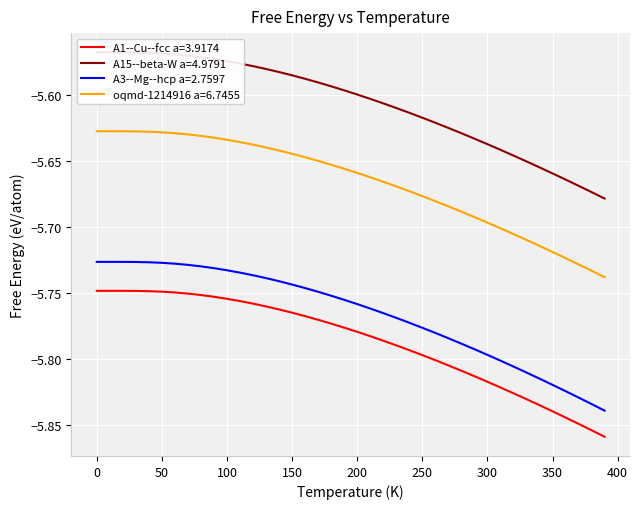

True or false: oqmd-1214916 a=6.7455 and A1--Cu--fcc a=3.9174 intersect in this chart.

False